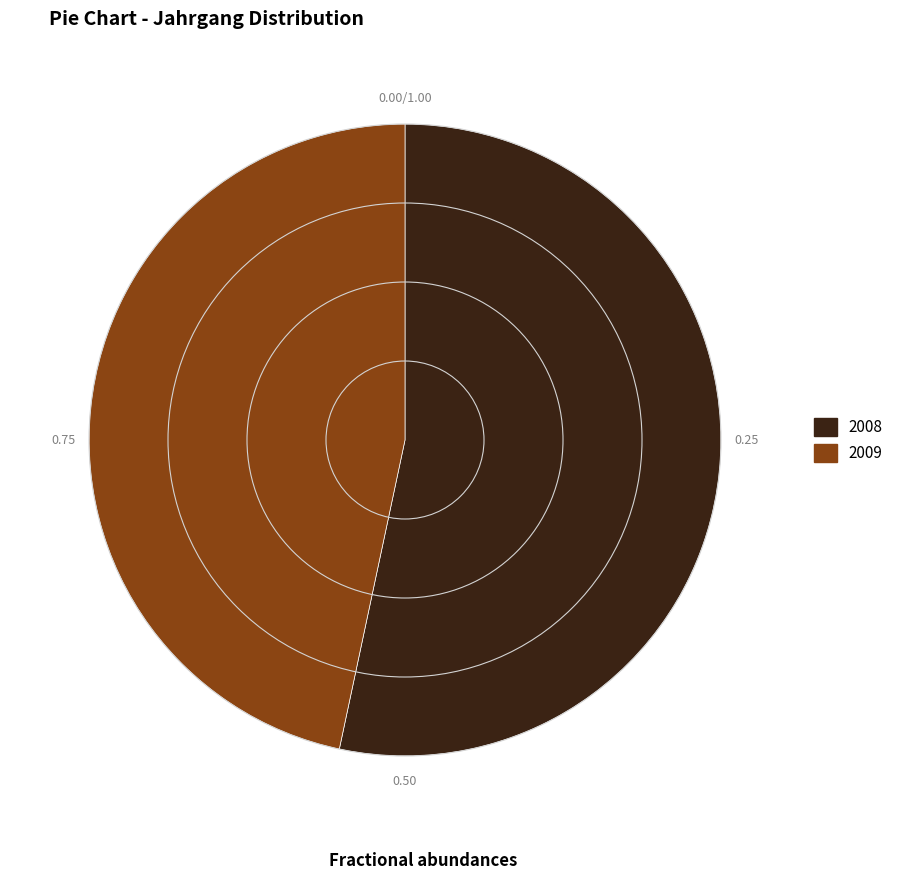

Is the sum of 2008 and 2009 greater than half?

Yes